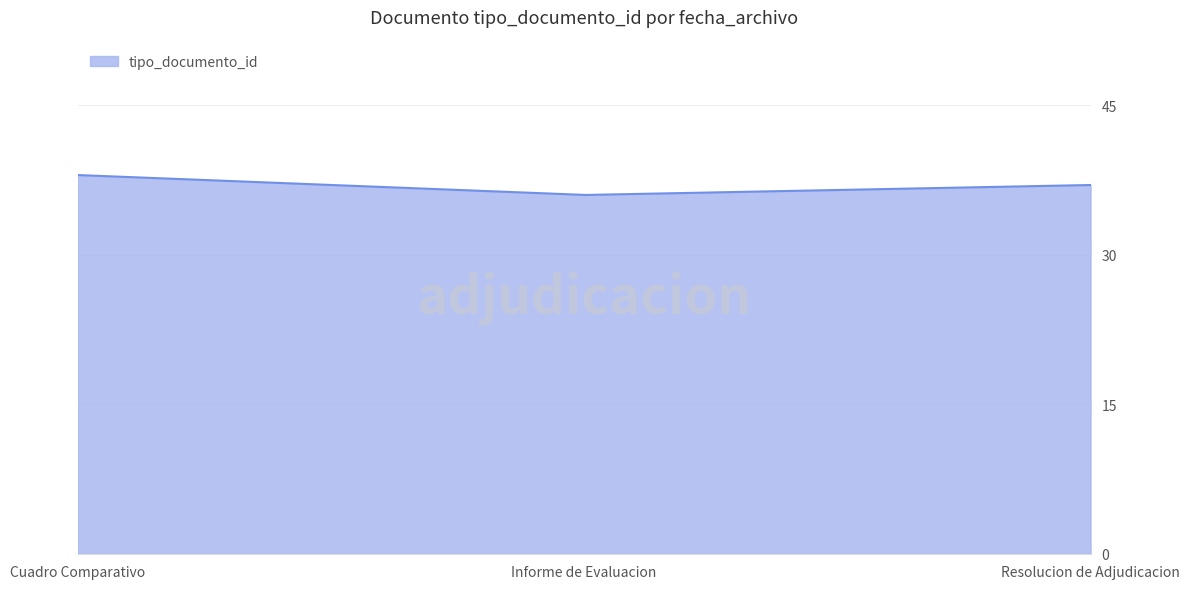

What is the minimum value shown in the chart?

36.0